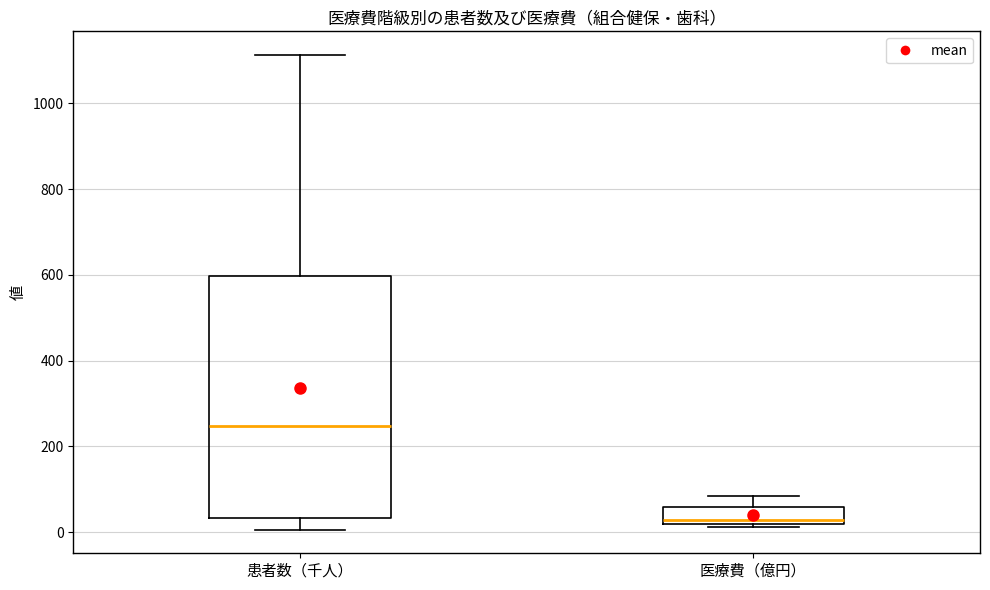

Comparing the boxes themselves (not the whiskers), which one is the tallest?

患者数（千人）